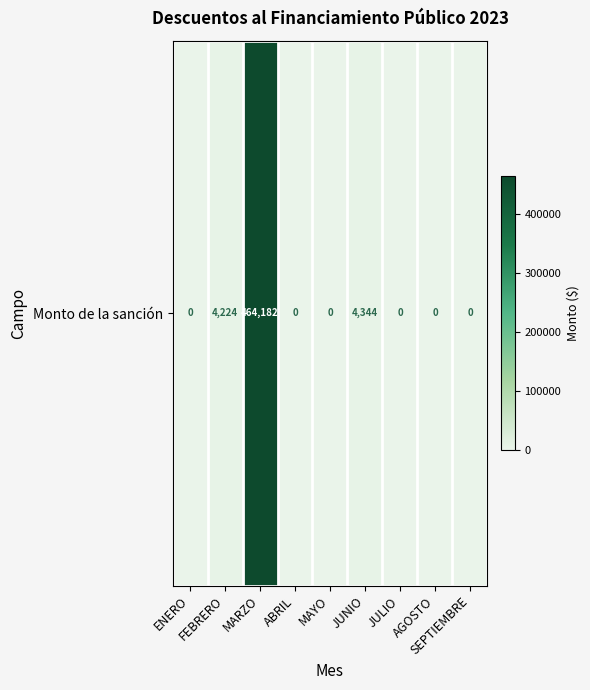

How many categories are shown in the chart?

9